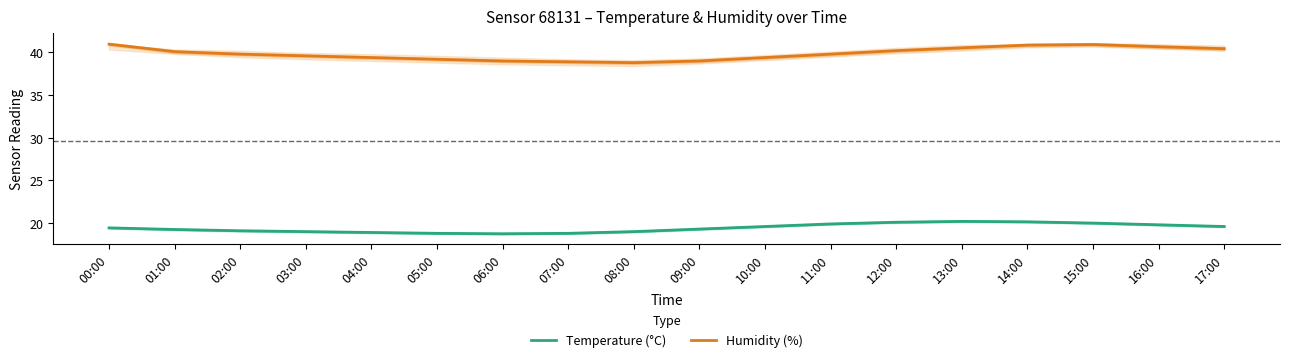

How many distinct data groups are displayed?

2